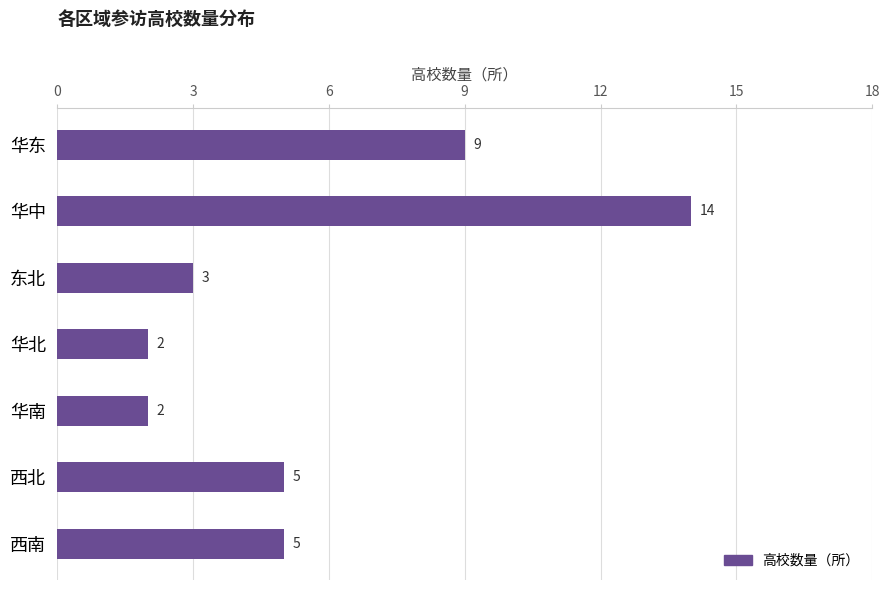

What is the average value?

6